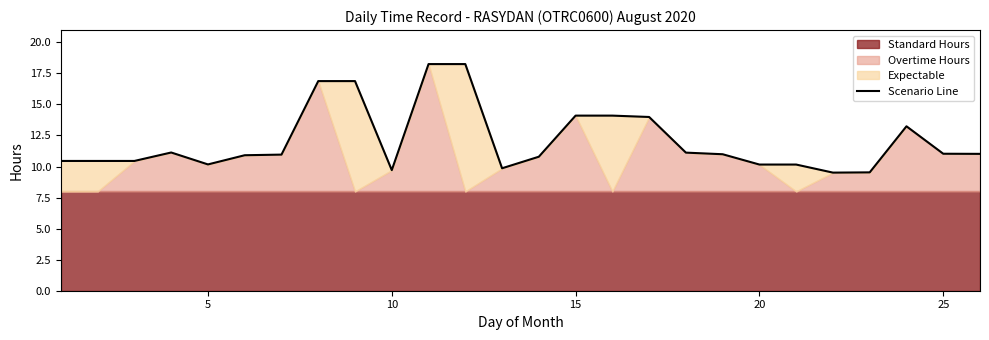

What is the sum of all values?

314.1